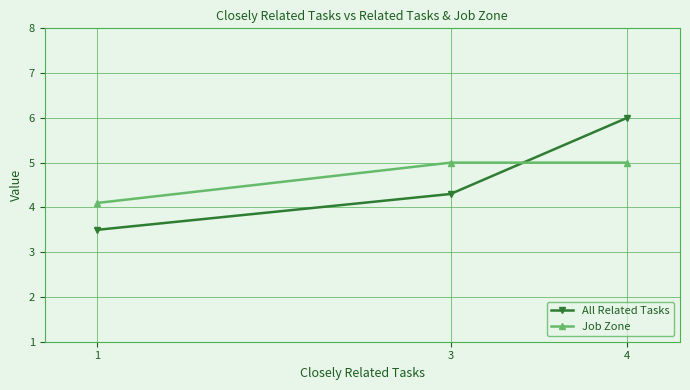

What is the value of the All Related Tasks point at the 3rd from the left?

6.0